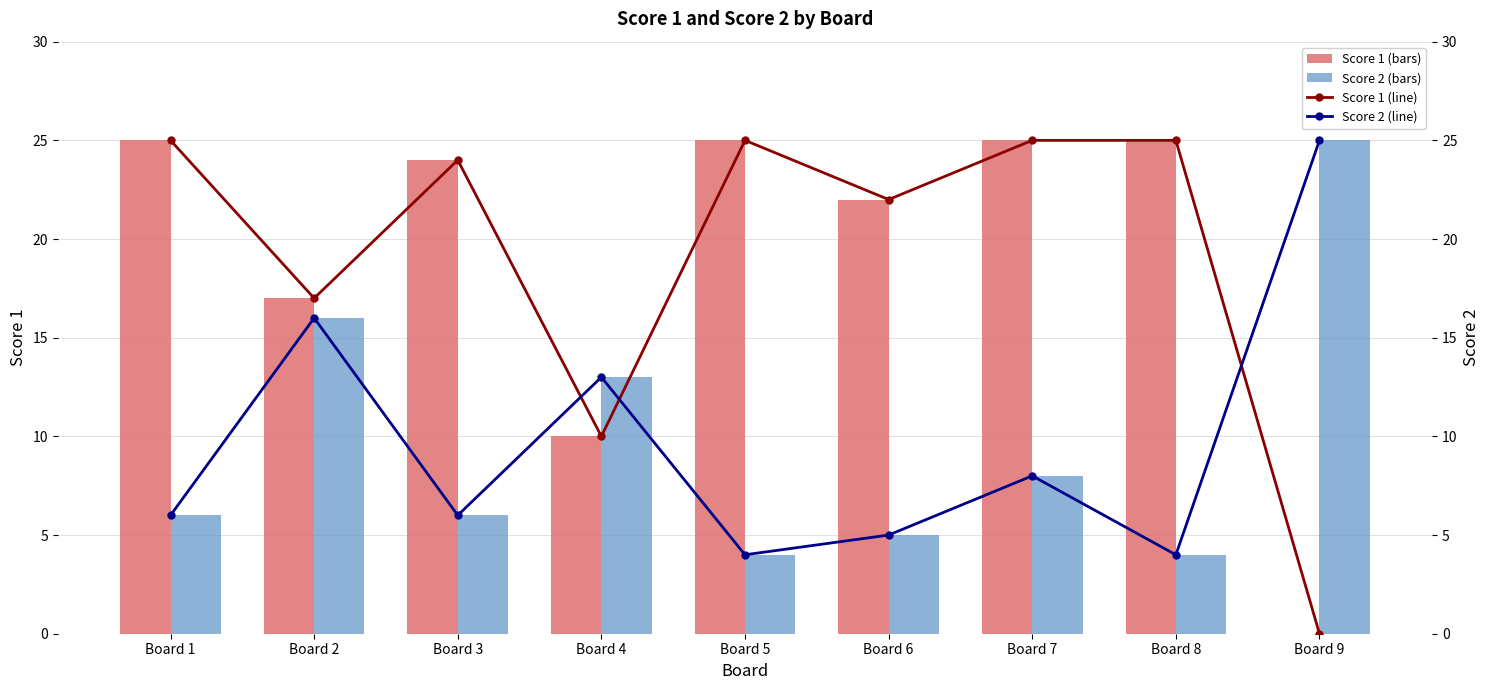

Rank the series at Board 7 from lowest to highest value.

Score 2, Score 2 (line), Score 1, Score 1 (line)